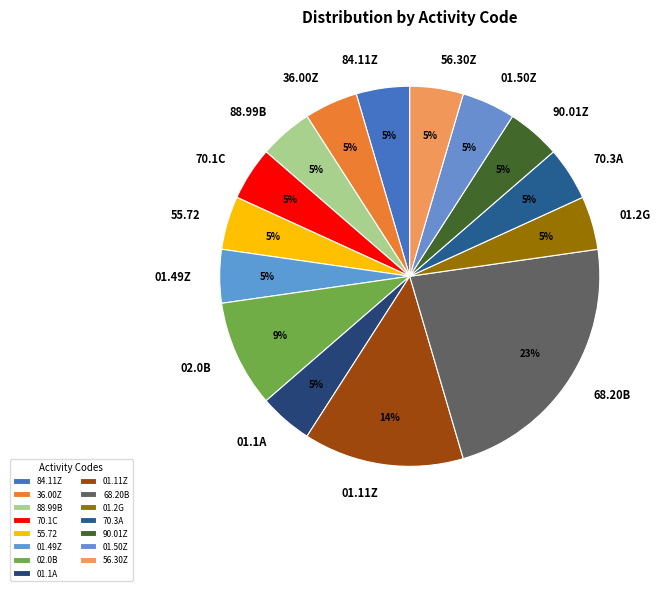

Count the number of slices in the pie.

15